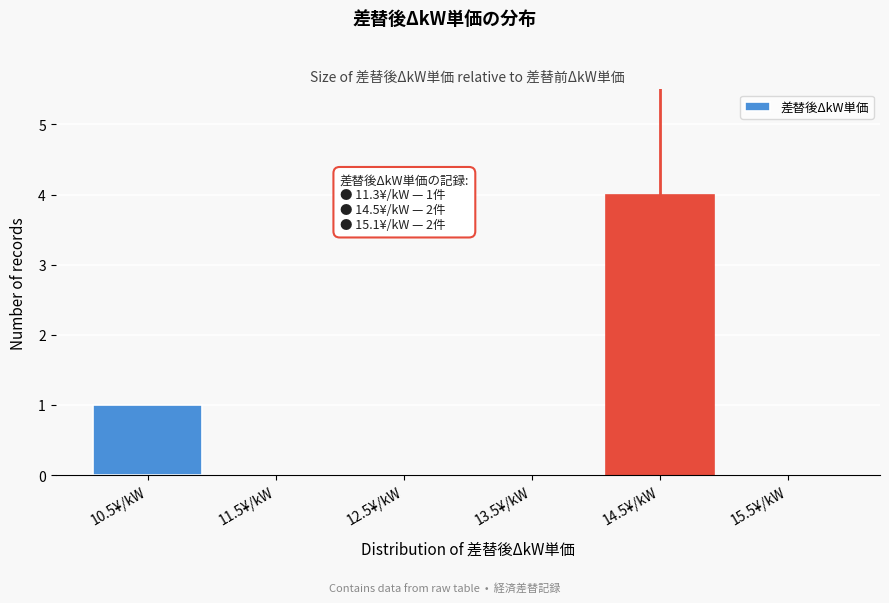

Reading left to right, list all the values displayed in this chart.

10.5¥/kW=1	11.5¥/kW=0	12.5¥/kW=0	13.5¥/kW=0	14.5¥/kW=4	15.5¥/kW=0